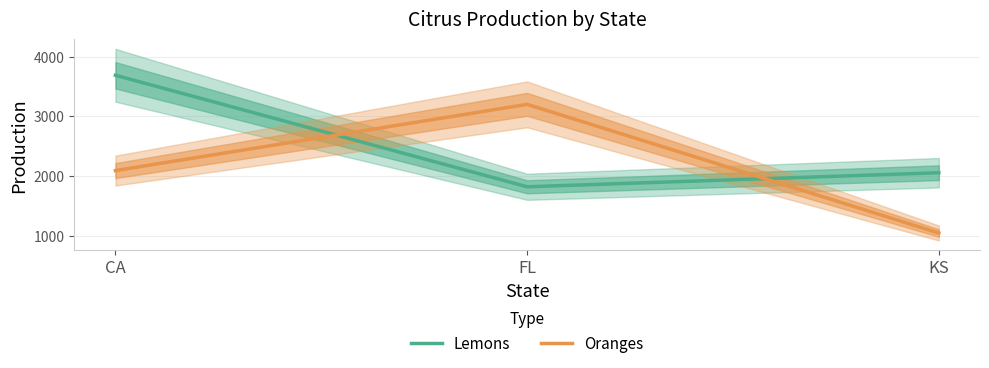

What is the label of the 2nd point from the right?

FL